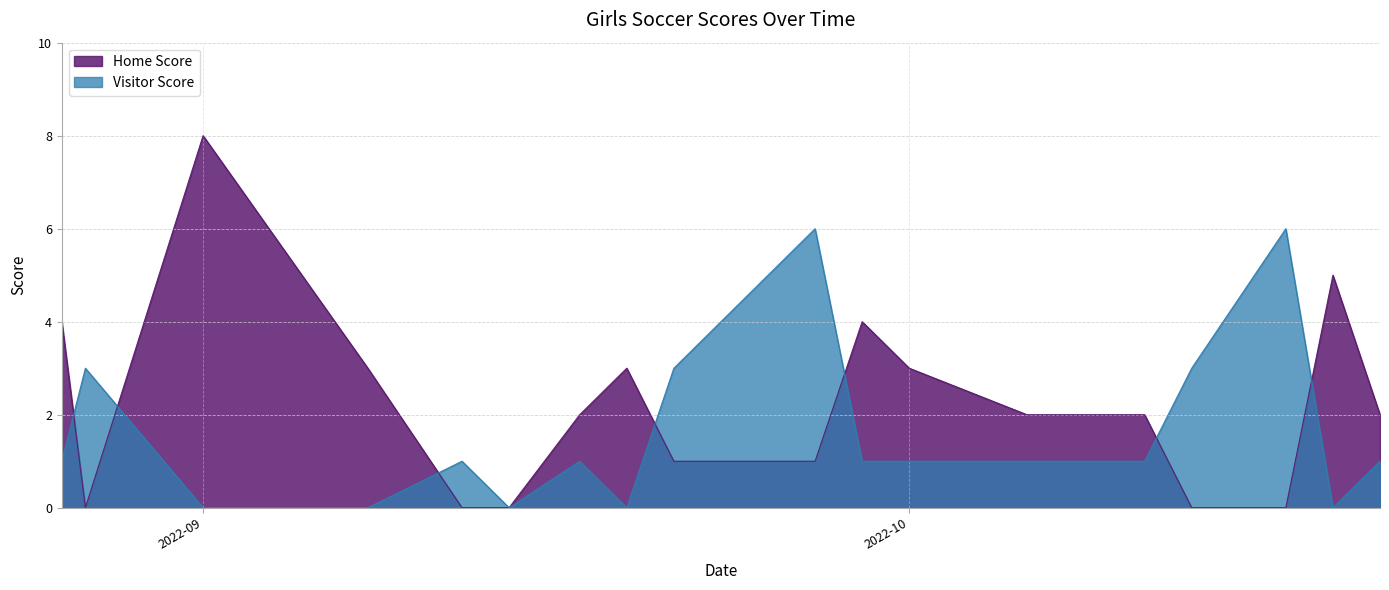

What is the greatest value displayed?

8